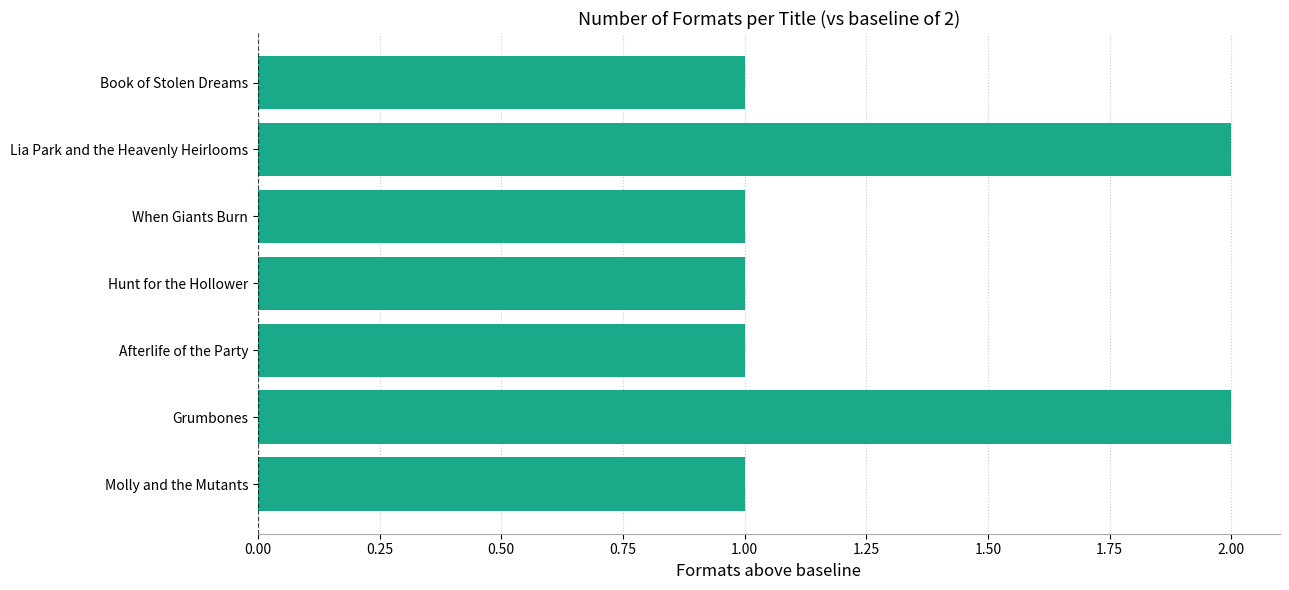

Are the bars horizontal?

Yes